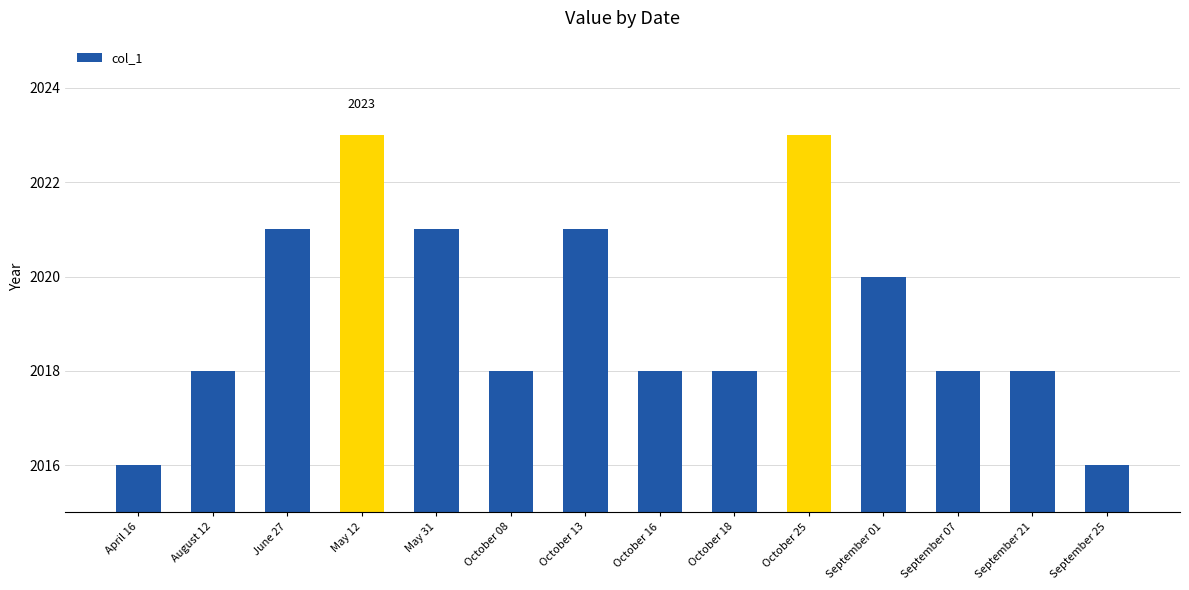

What is the difference between the second highest and minimum values?

7